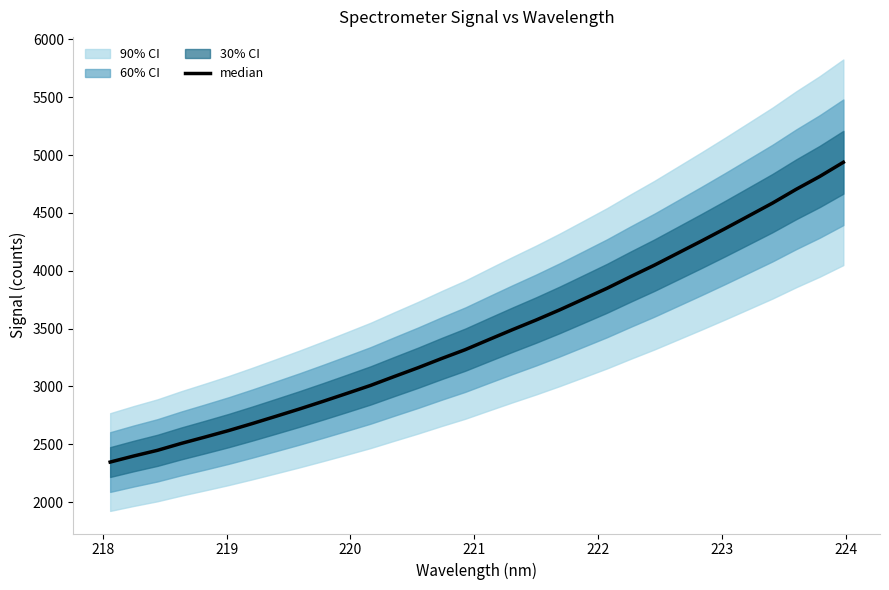

What is the greatest value displayed?

4937.6